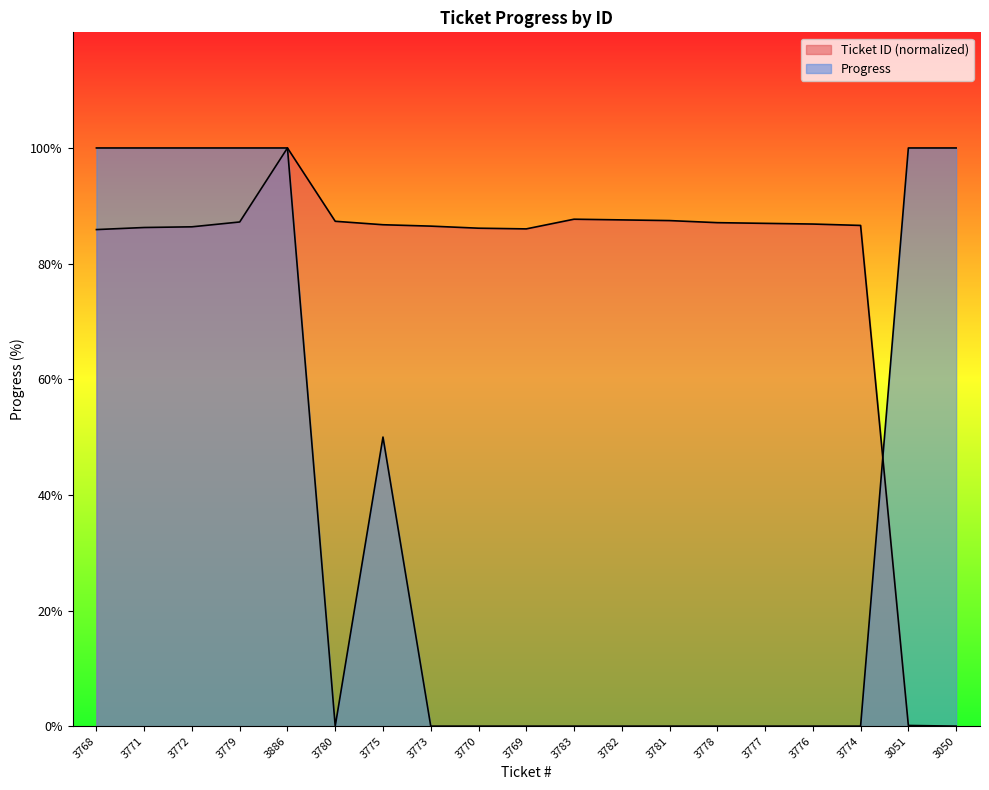

The value of Ticket ID at 3773 is 86.5. True or false?

True